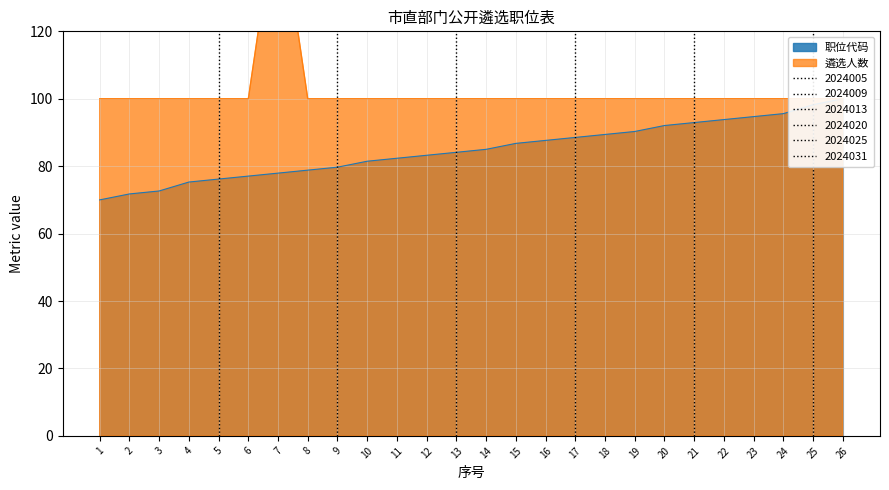

Where is 职位代码 nearest to the value 85?

14